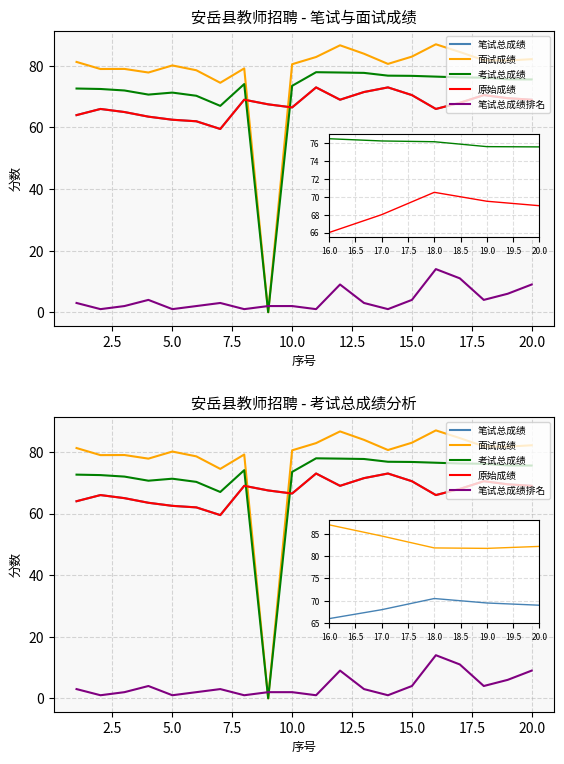

Between 12.5 and 20.0, which series saw the biggest shift?

面试成绩